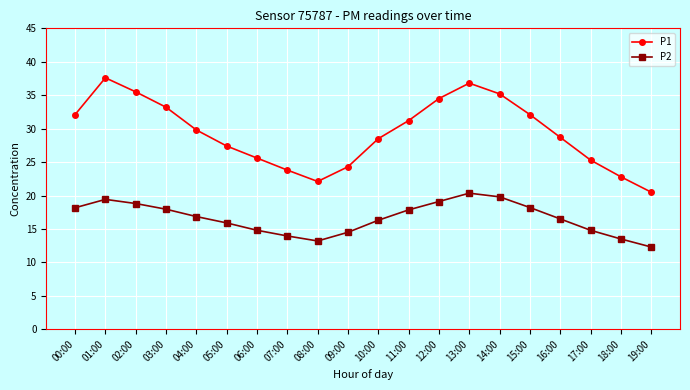

The value of P2 at 08:00 is 13.2. True or false?

True